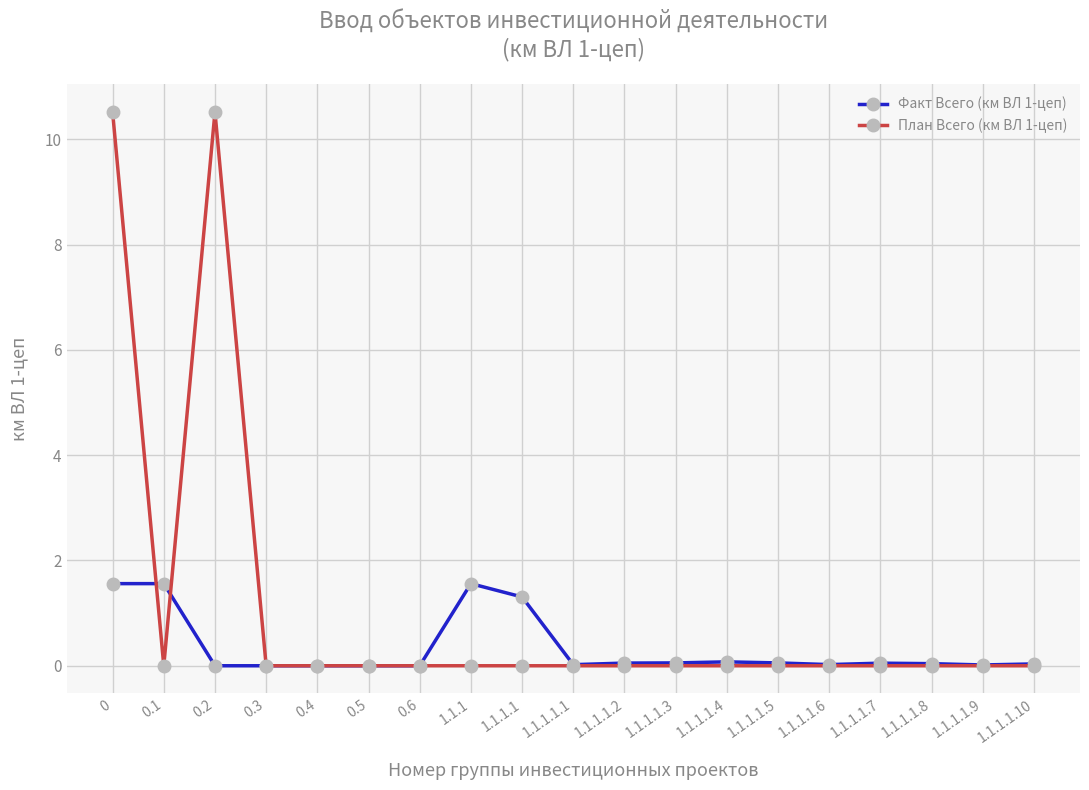

What is the label of the 13th point from the right?

0.6